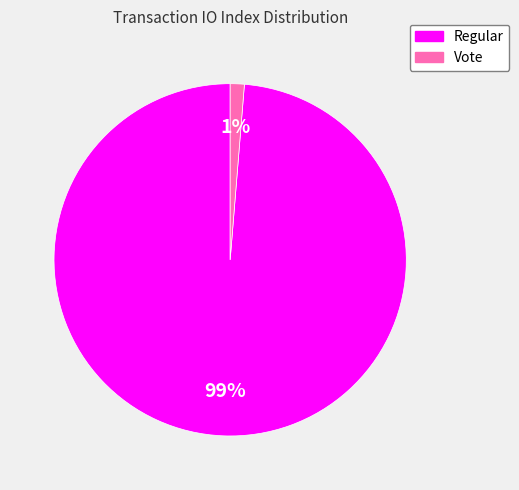

Count the number of slices in the pie.

2